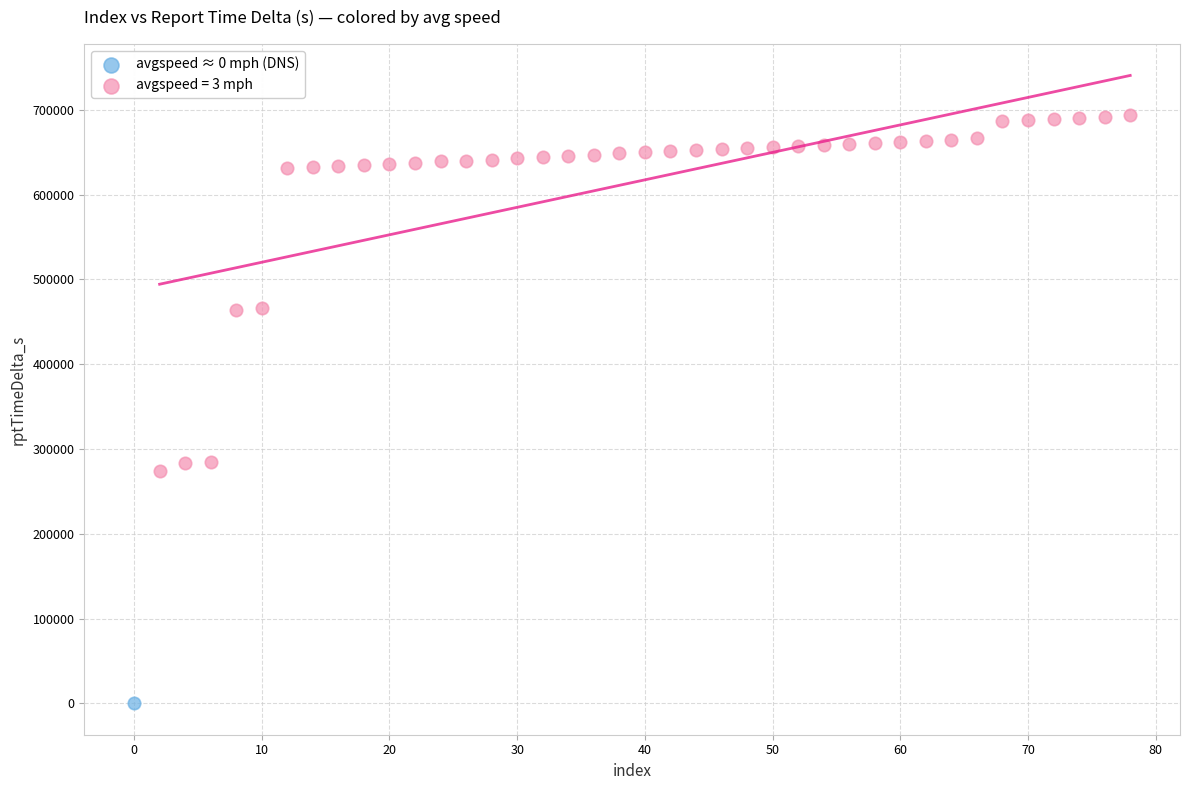

What are all the series names shown in the legend?

avgspeed ≈ 0 mph (DNS), avgspeed = 3 mph